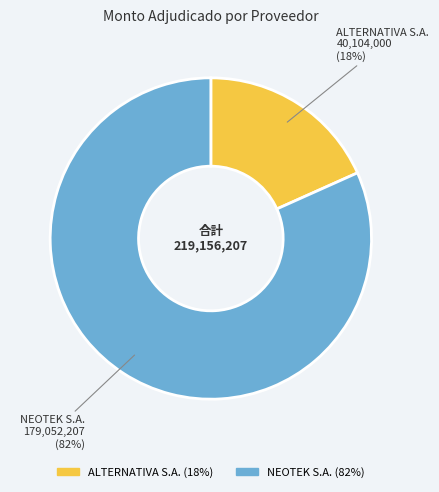

What percentage is the ALTERNATIVA S.A. slice, to the nearest percent?

18%